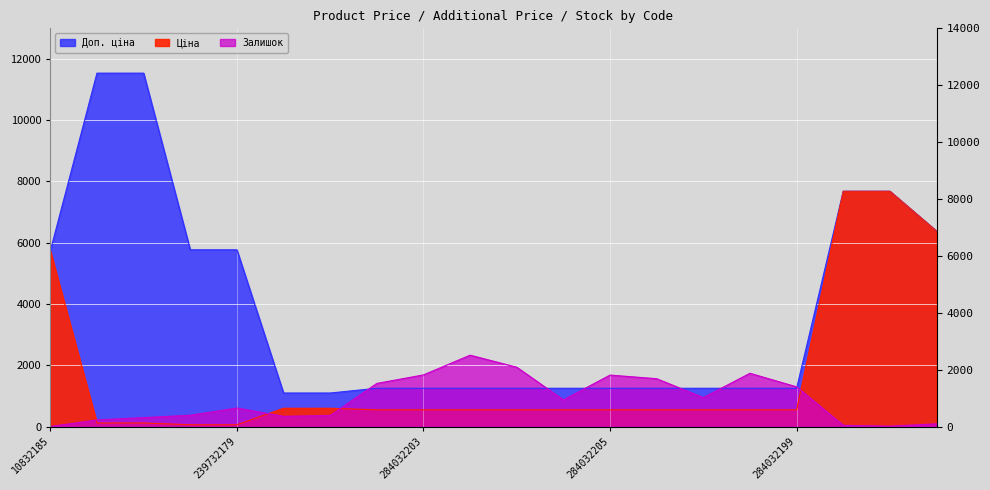

At which label does Доп. ціна first exceed 1249?

10832185